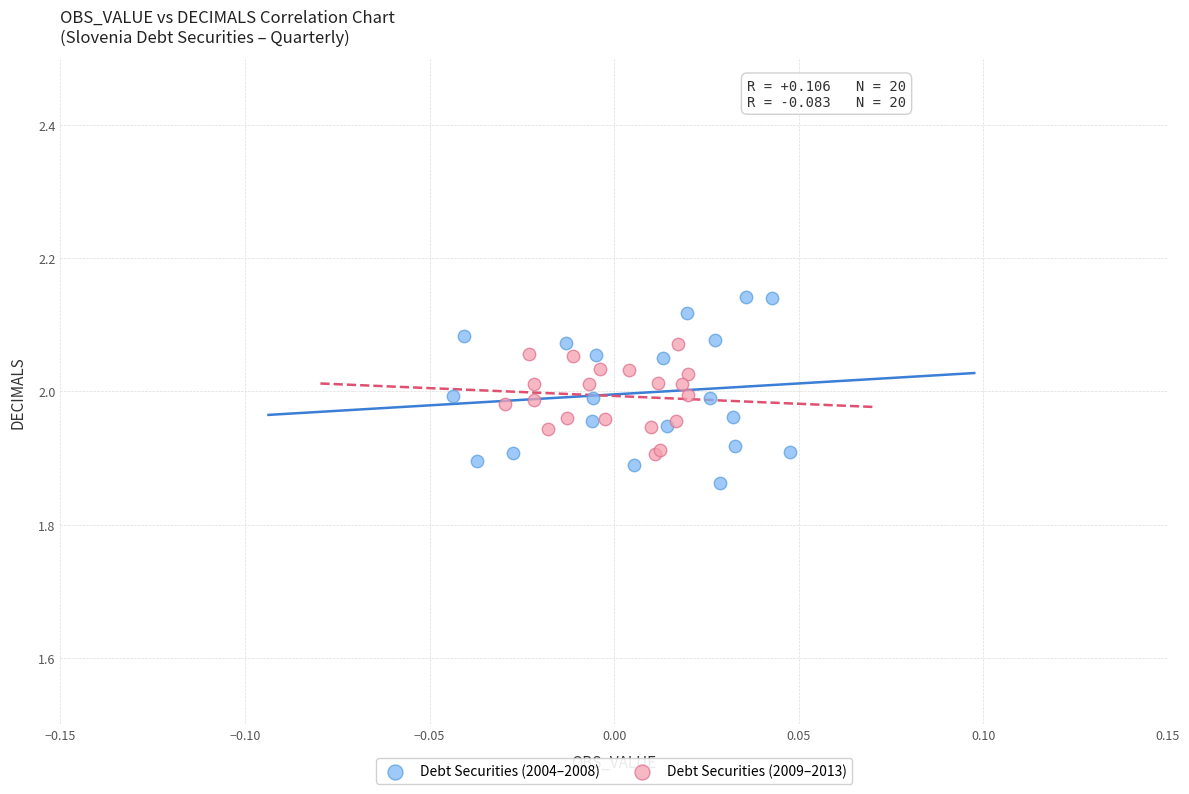

Which series has the largest Y range (max minus min)?

Debt Securities (2004–2008)